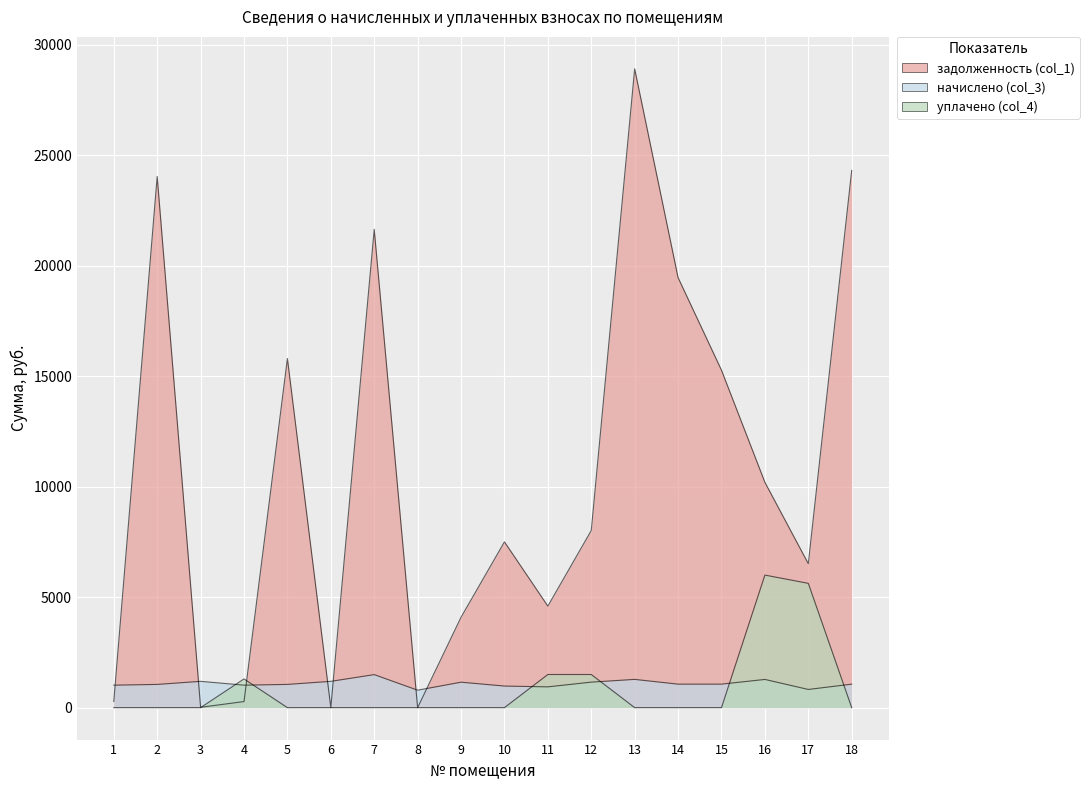

Which series has the largest range (max minus min)?

задолженность (col_1)